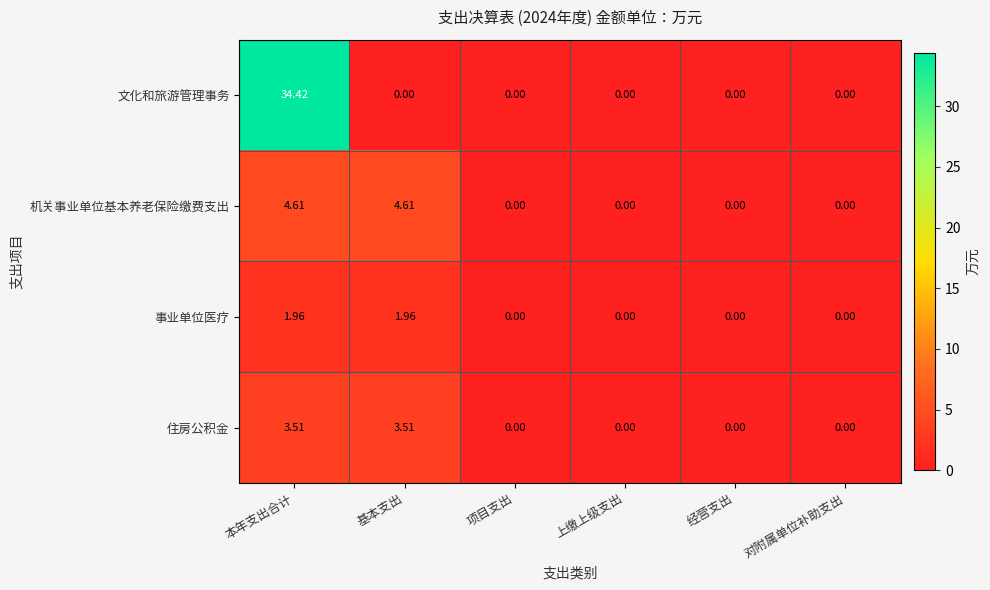

At which category is the sum across all series the highest?

本年支出合计